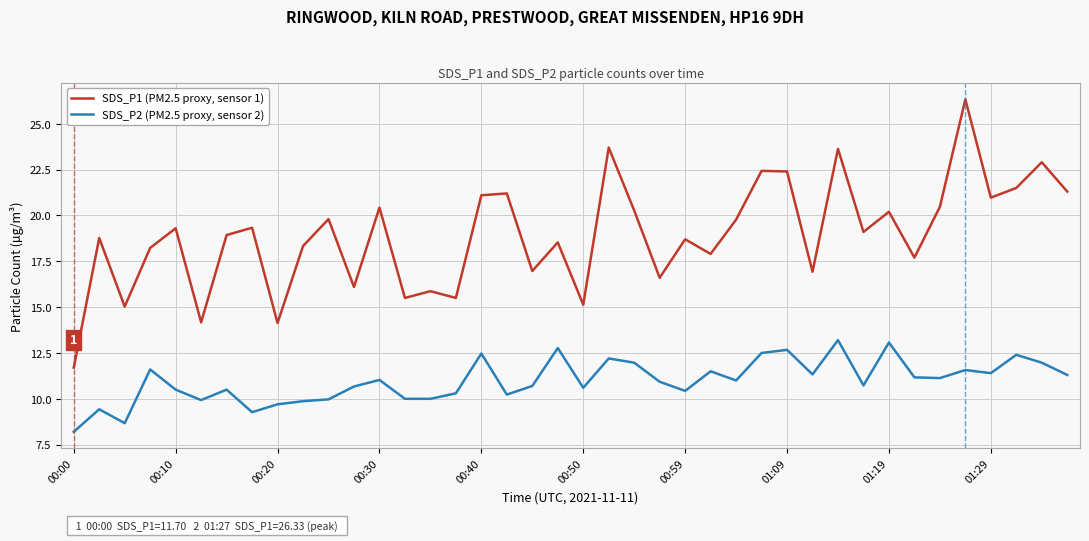

Rank the series by their average value, from highest to lowest.

SDS_P1 (PM2.5 proxy, sensor 1), SDS_P2 (PM2.5 proxy, sensor 2)